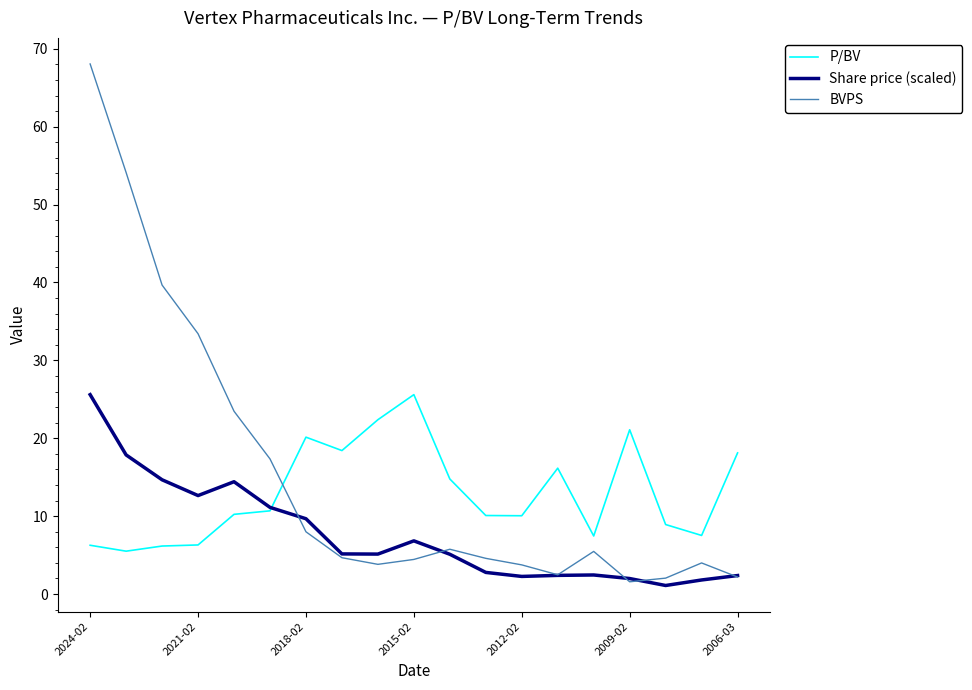

Which series has the largest range (max minus min)?

BVPS